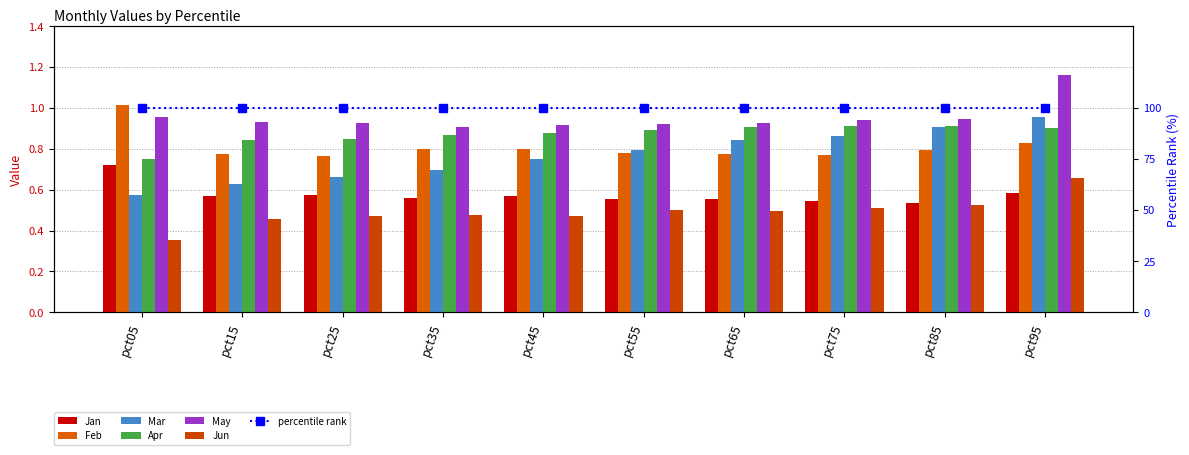

What is the sum of all Jun values?

4.9